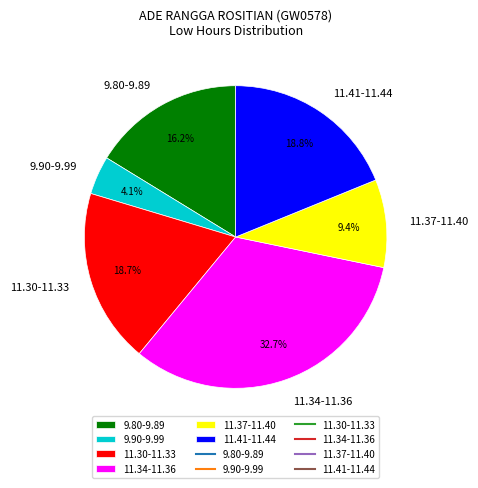

Which category has the smallest portion of the pie?

9.90-9.99